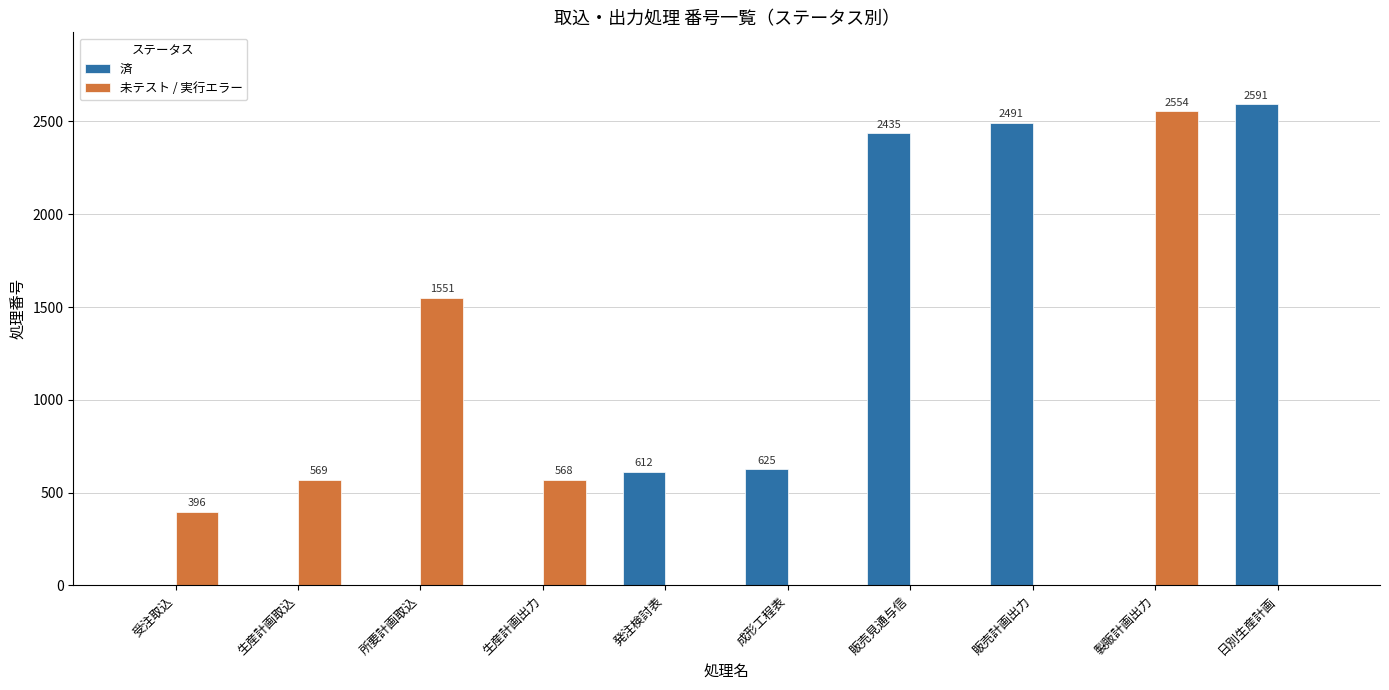

What is the highest value of the 未テスト / 実行エラー series?

2554